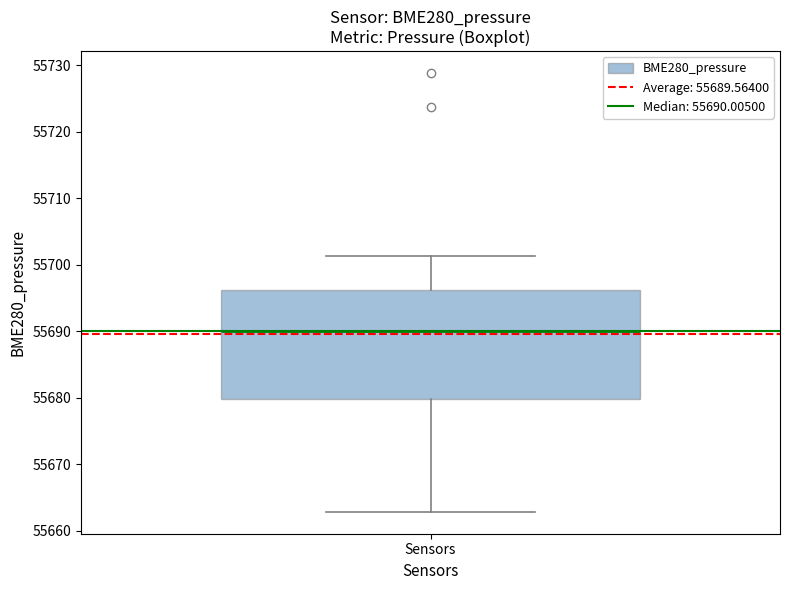

Read this box plot against the y-axis: the position of the median line, the range covered by the box, and the ends of both whiskers. The values are not printed on the chart, so give them approximately, as read against the axis.

median 55690, box 55680 to 55696, whiskers 55663 to 55701